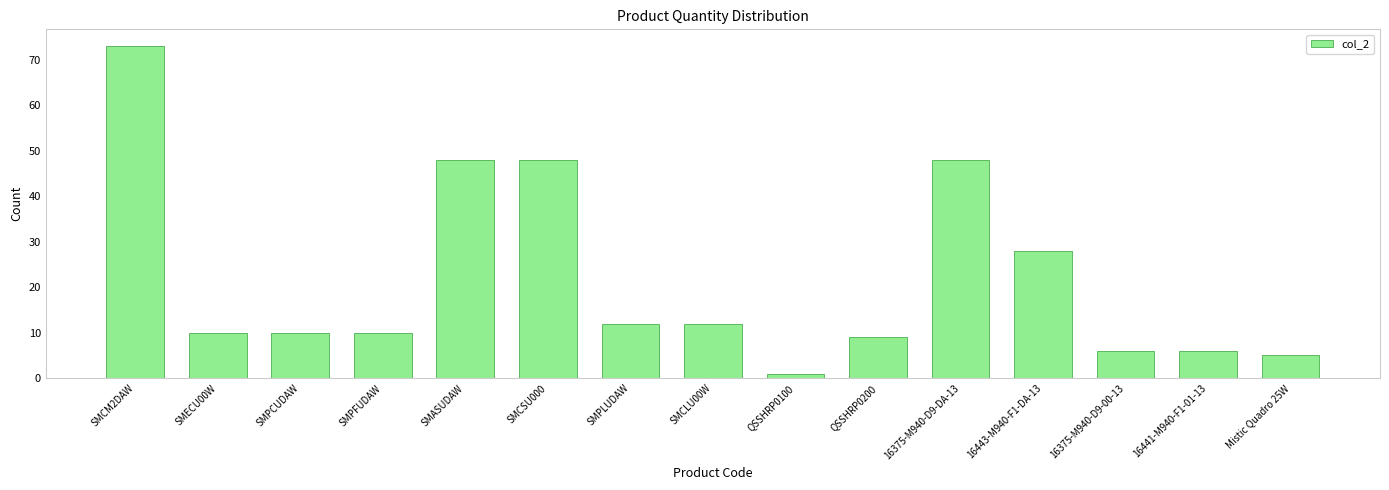

Count the number of data series in this chart.

1